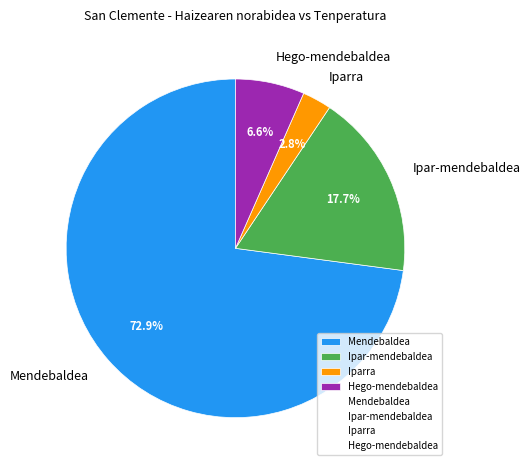

How many slices are in this pie chart?

4